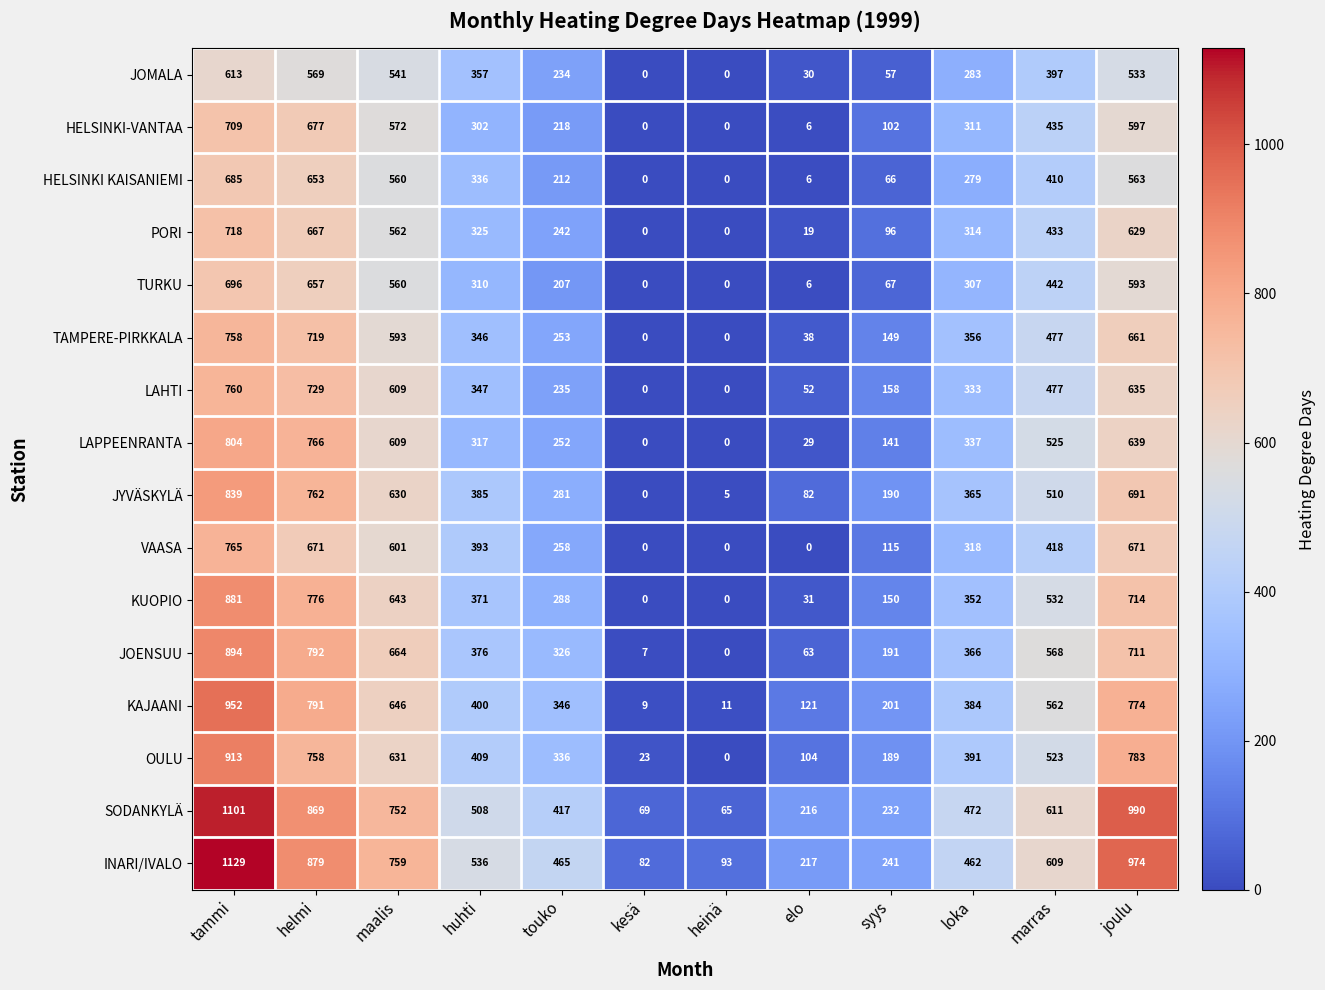

Which series has the largest range (max minus min)?

INARI/IVALO